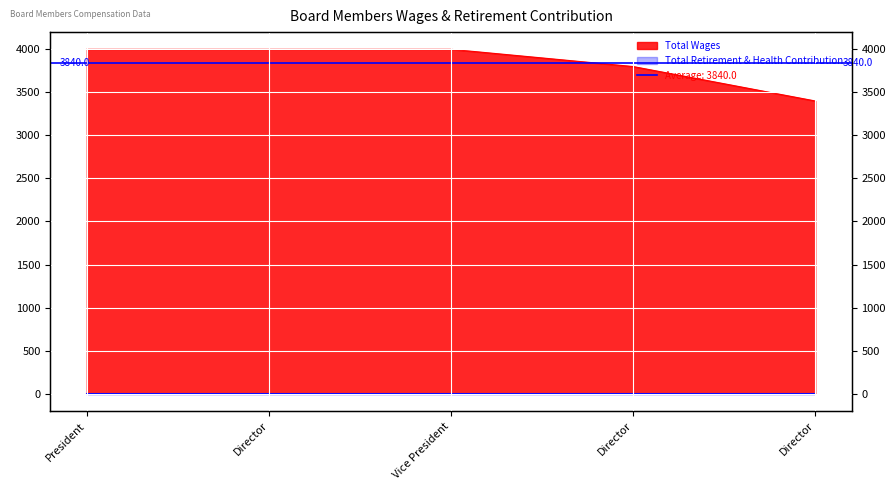

Rank the categories by value from highest to lowest.

President, Director, Vice President, Director, Director